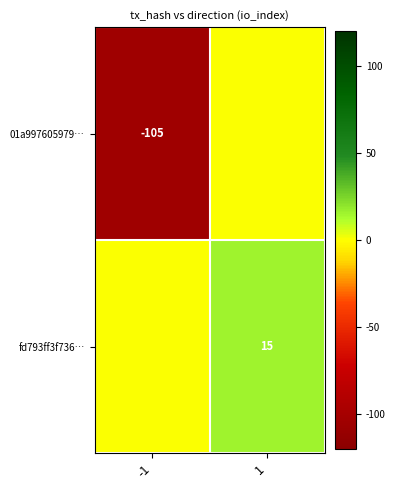

What is the greatest value displayed?

15